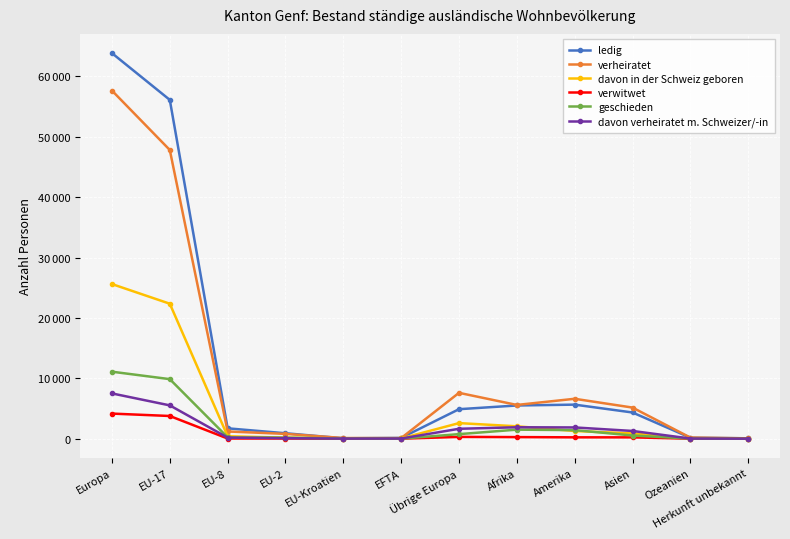

Is this an area chart (filled region under the line)?

No